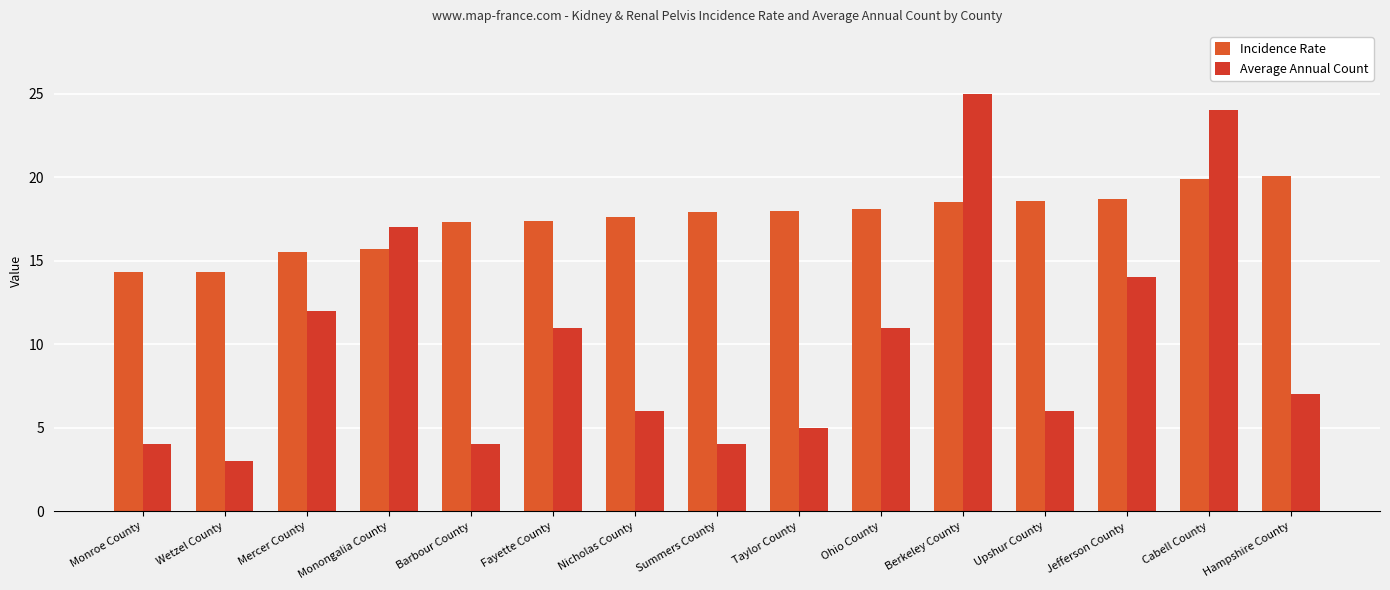

At which category does the chart reach its minimum across all series?

Wetzel County